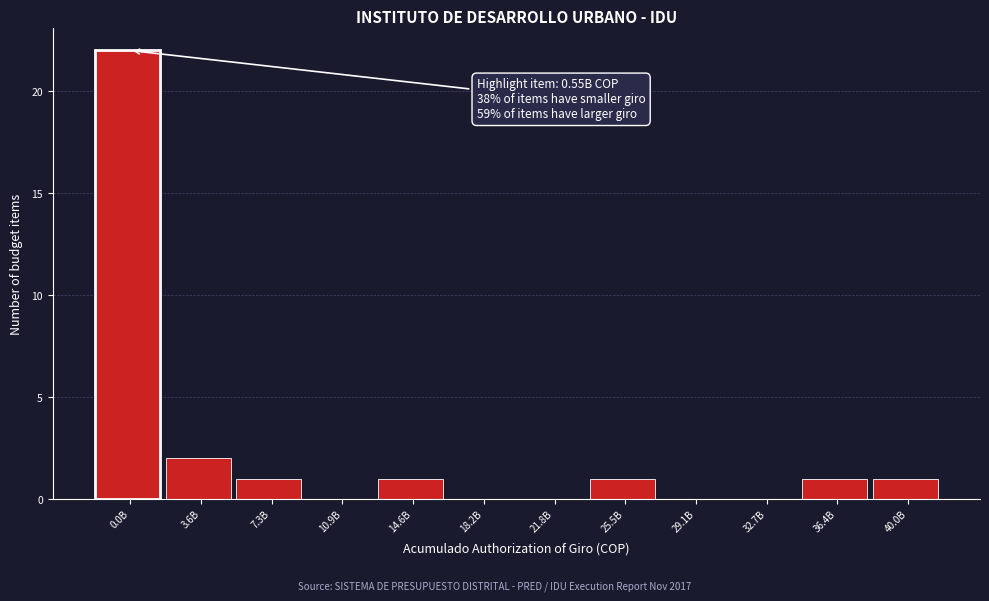

Reading left to right, extract all data points from this chart.

0.0B=22	3.6B=2	7.3B=1	10.9B=0	14.6B=1	18.2B=0	21.8B=0	25.5B=1	29.1B=0	32.7B=0	36.4B=1	40.0B=1